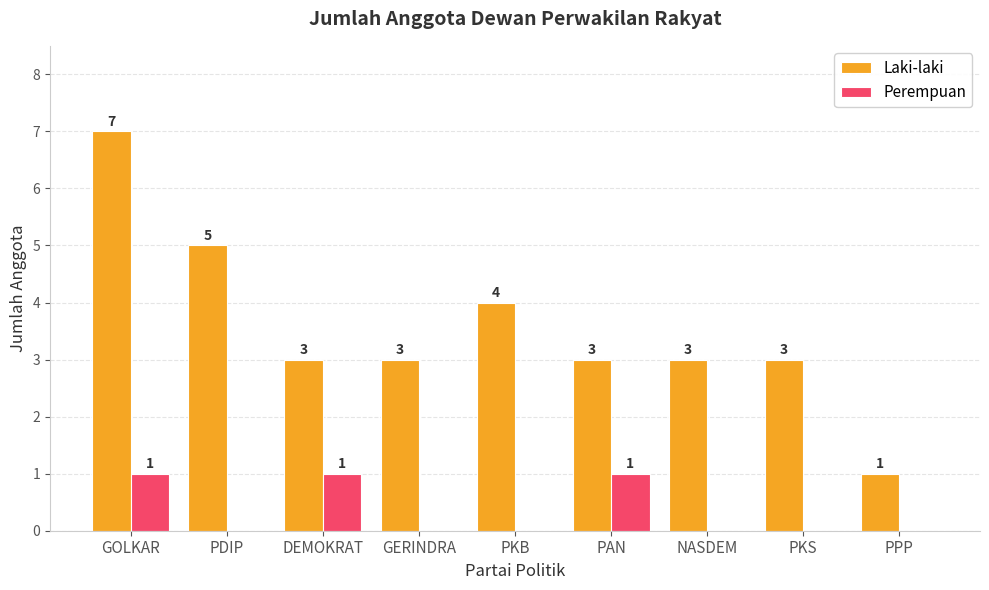

The Laki-laki series shows 3 at PKS. True or false?

True